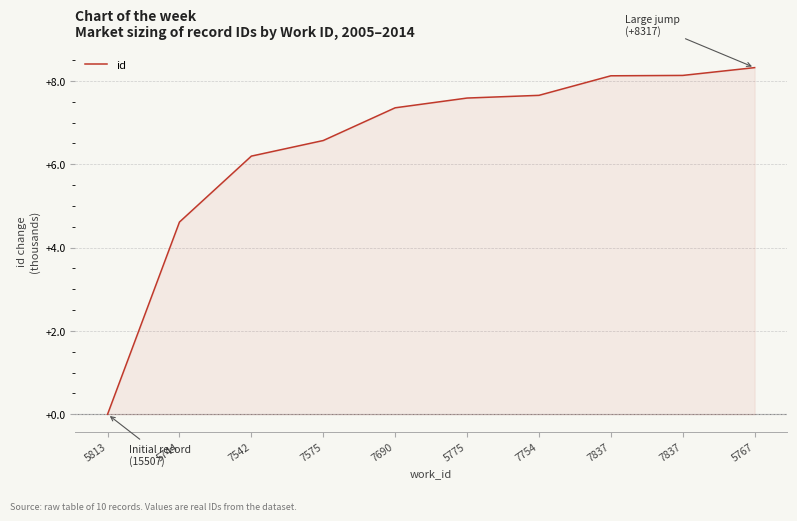

Count the number of data series in this chart.

1